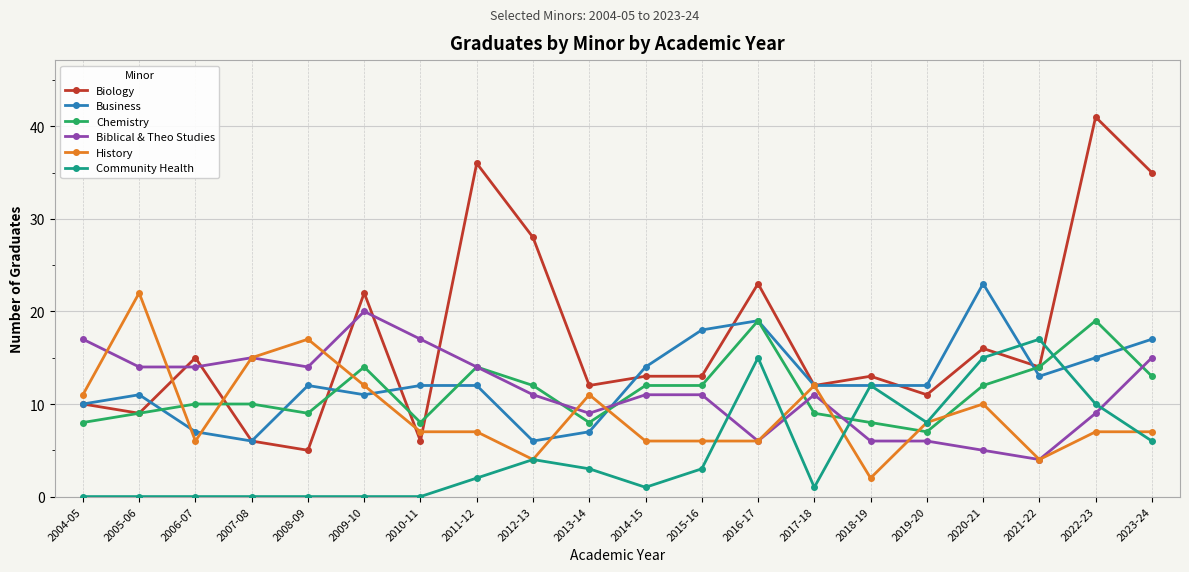

The History series shows 22 at 2005-06. True or false?

True